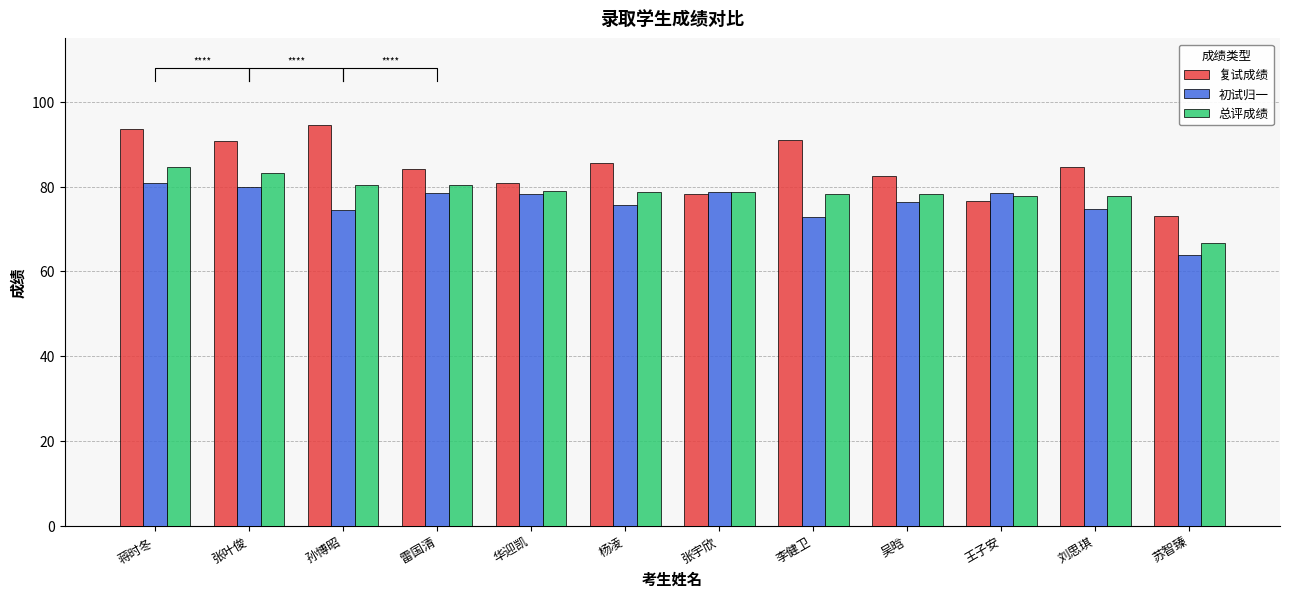

List the series in order of their peak value, highest first.

复试成绩, 总评成绩, 初试归一